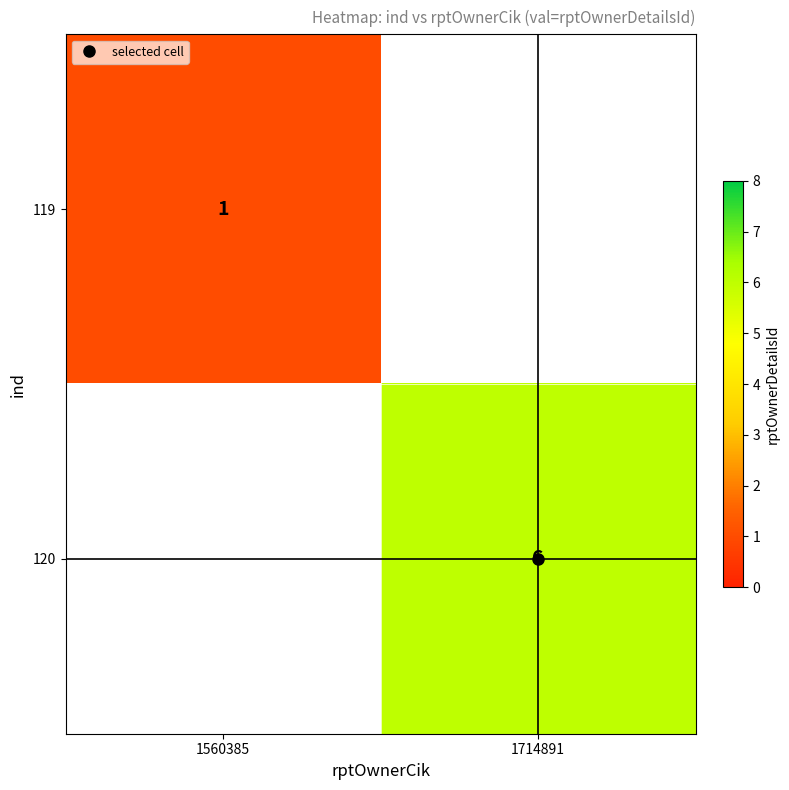

List the series in order of their peak value, highest first.

119, 120